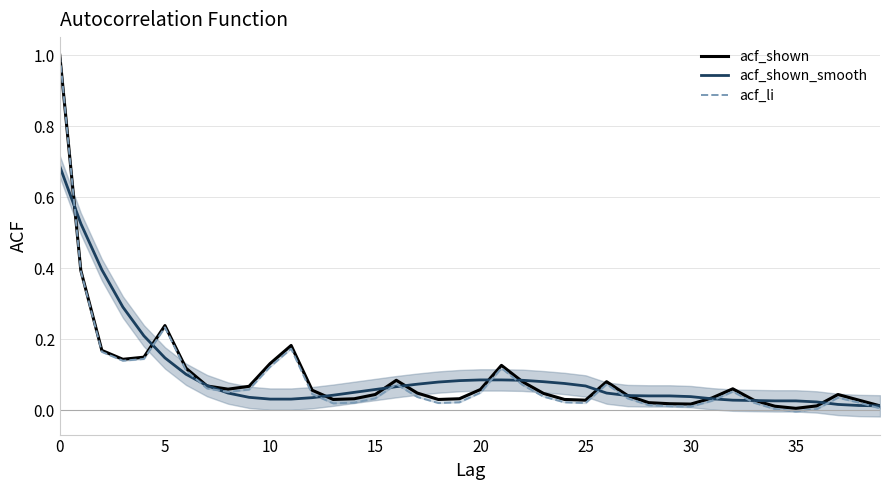

True or false: acf_li has more than 2 points higher than both neighbors.

True